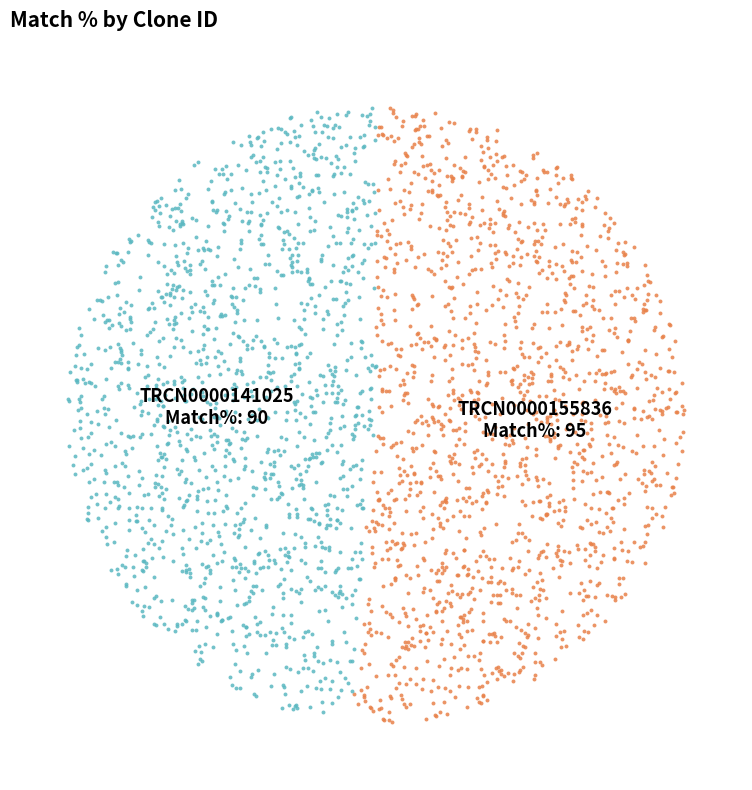

Between TRCN0000155836 and TRCN0000141025, which is larger?

TRCN0000155836